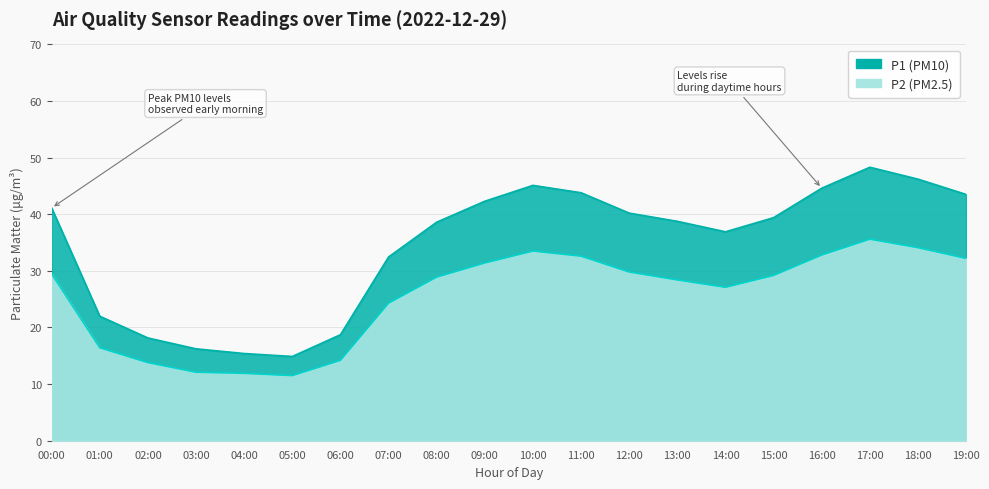

Reading left to right, transcribe all the data shown in this chart.

P1 (PM10): 41.1	22.0	18.1	16.2	15.4	14.9	18.7	32.5	38.6	42.3	45.1	43.8	40.2	38.8	36.9	39.4	44.6	48.3	46.2	43.5
P2 (PM2.5): 29.5	16.4	13.8	12.1	11.9	11.5	14.2	24.3	28.9	31.4	33.5	32.6	29.8	28.4	27.1	29.2	32.8	35.6	34.1	32.2